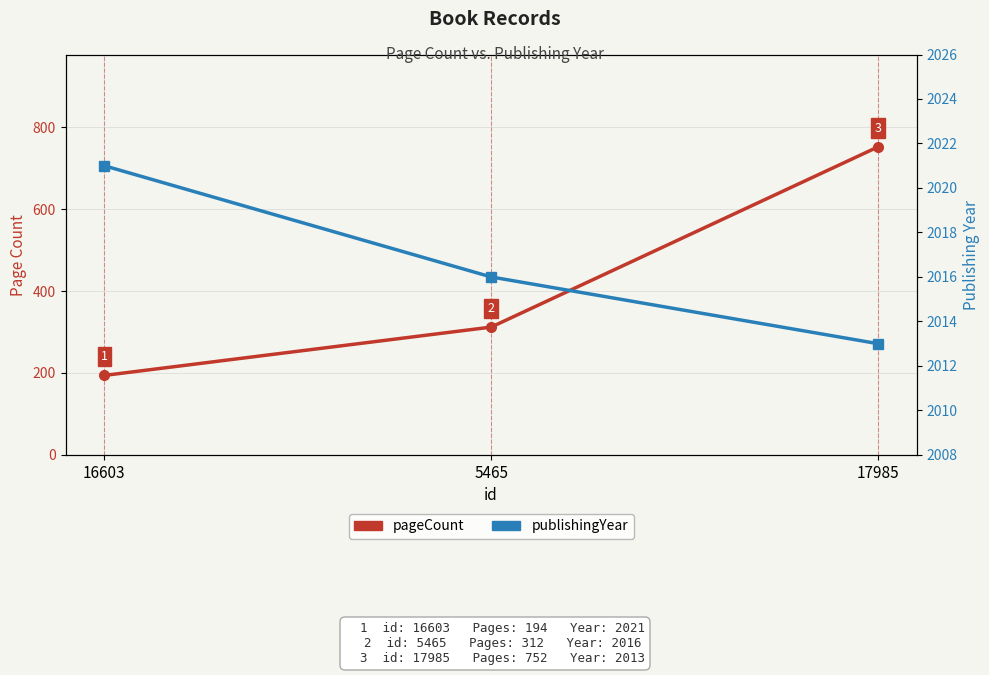

How many lines are shown in the chart?

2